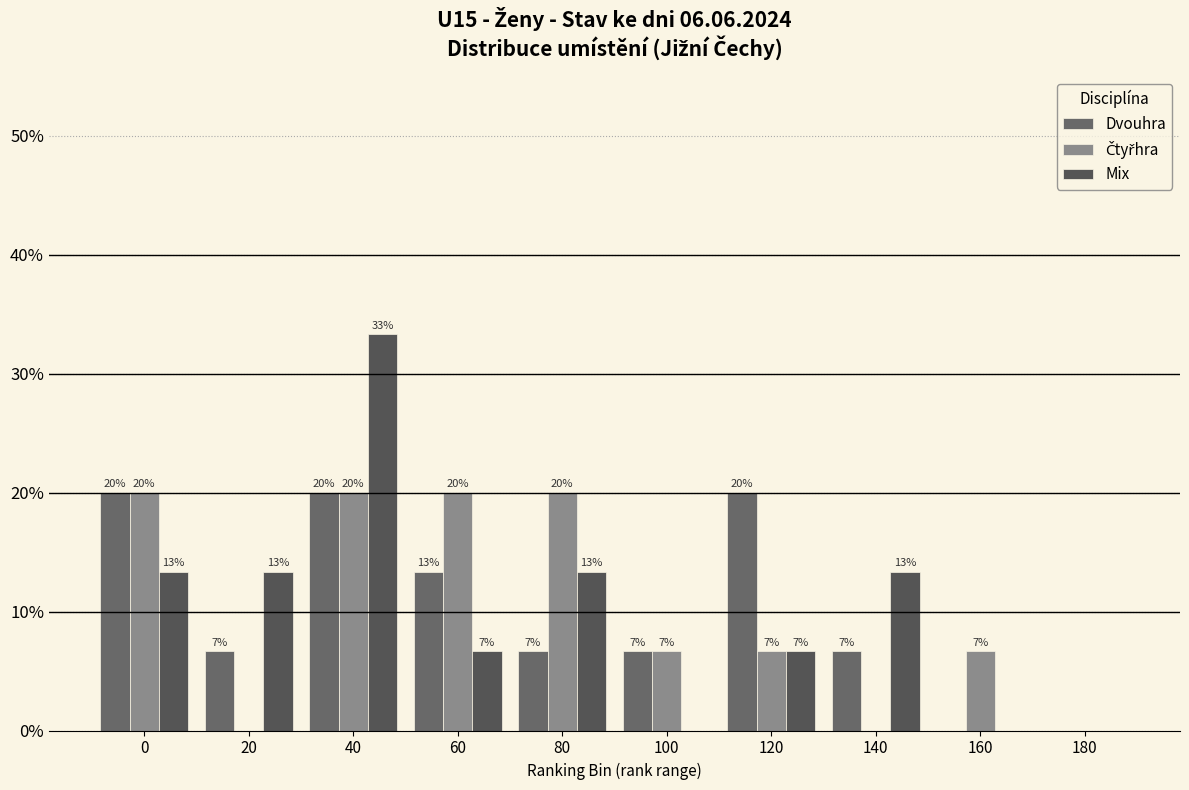

Does the chart contain stacked bars?

No